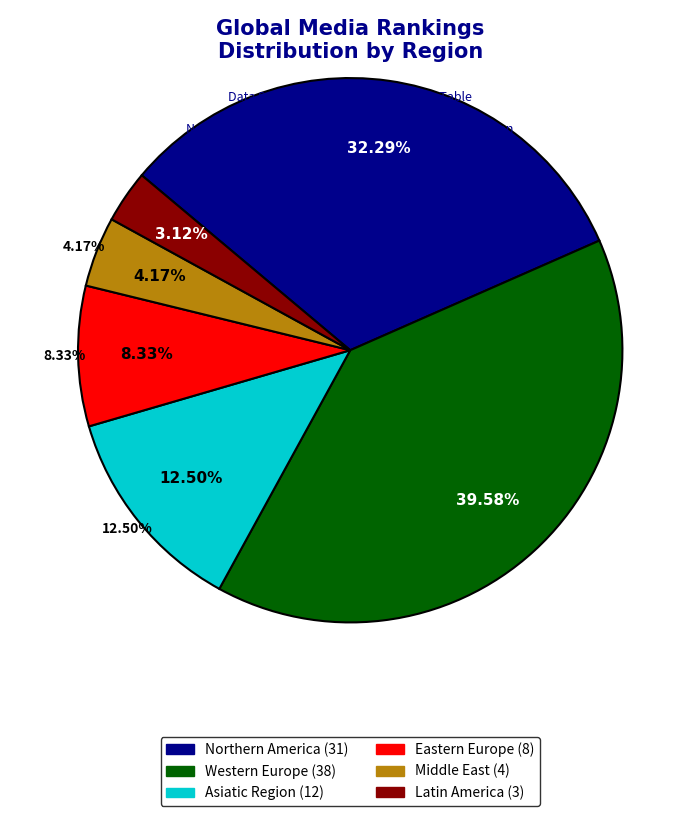

True or false: Northern America accounts for 27% of the total.

False